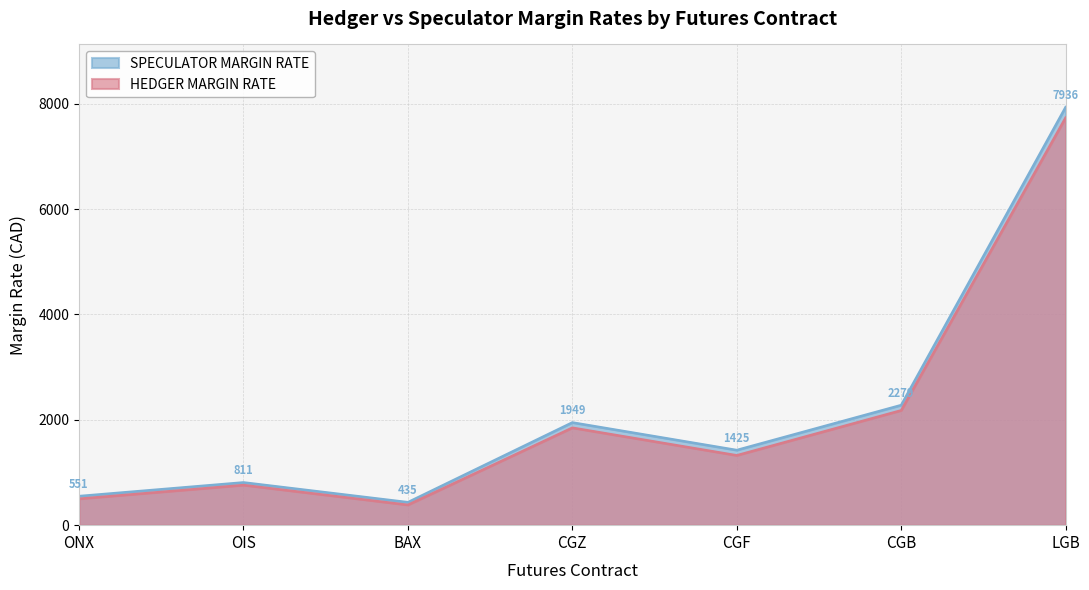

In HEDGER MARGIN RATE, how many points are lower than both neighbors (excluding endpoints)?

2